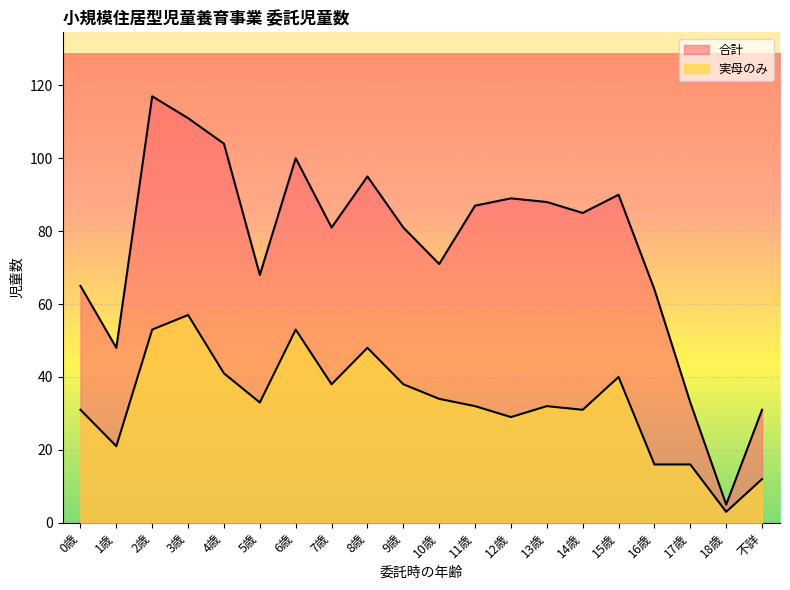

Between 17歳 and 9歳, which is larger?

9歳